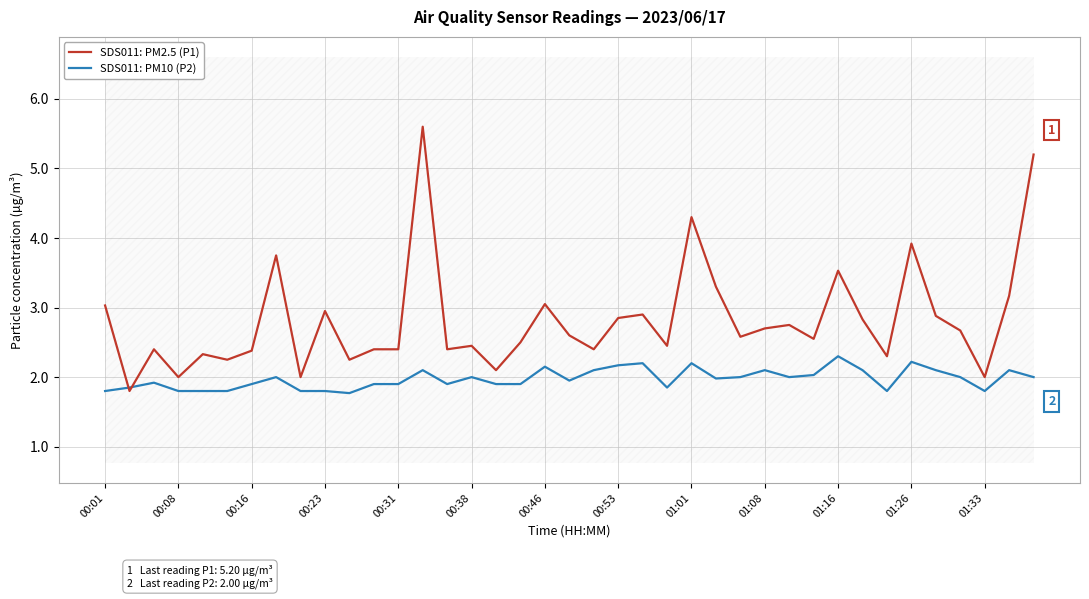

How many interior local valleys does the SDS011: PM10 (P2) series have?

8